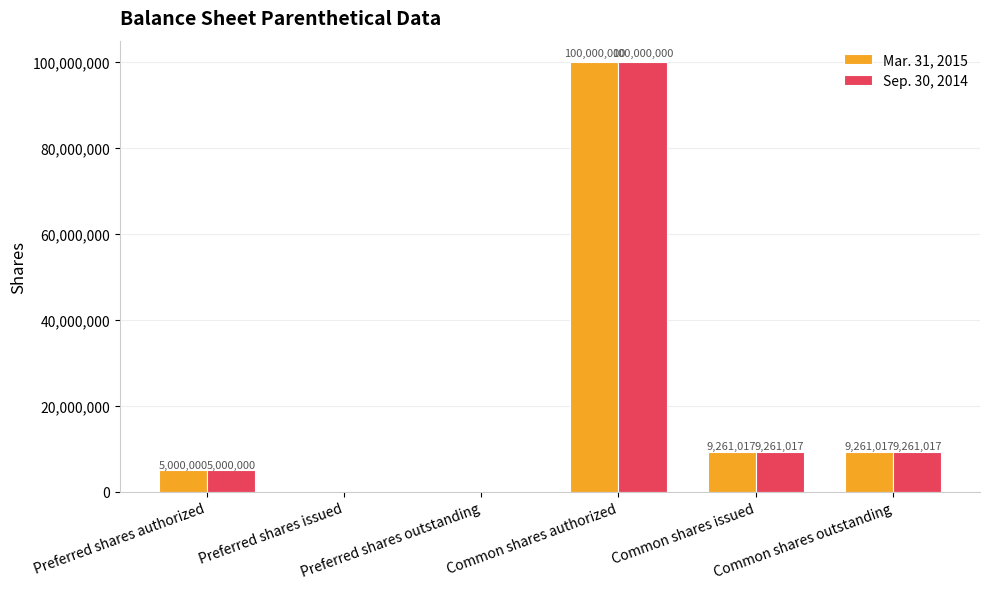

What is the sum of all Mar. 31, 2015 values?

123522034